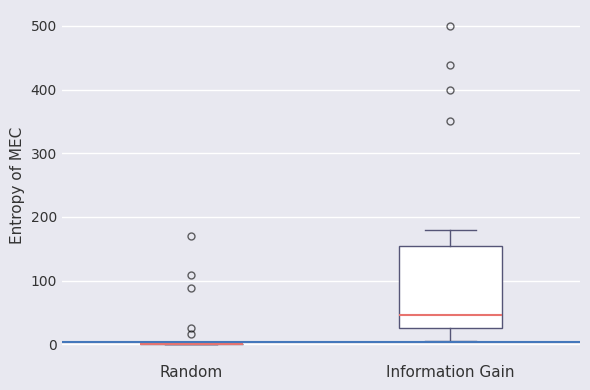

Reading left to right, transcribe this box plot: for each box, give where its median line is, the range the box spans, and where its two whiskers end, as read against the y-axis. The values are not printed on the chart, so give them approximately, as read against the axis.

Random: box collapsed to a line at 0, whiskers 0 to 0
Information Gain: median 50, box 20 to 150, whiskers 10 to 180